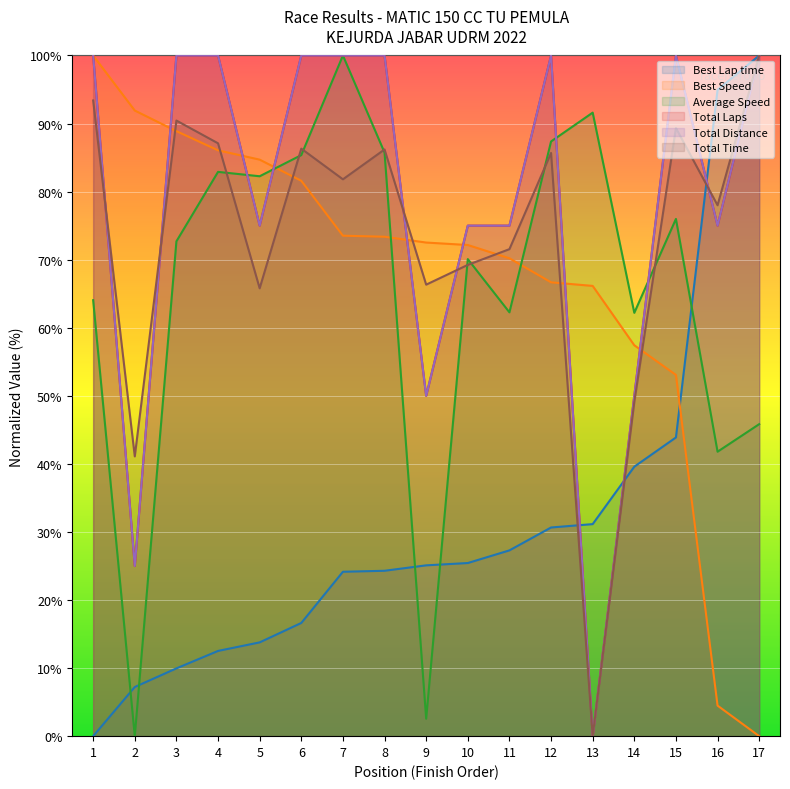

What is the maximum value shown in the chart?

100.0